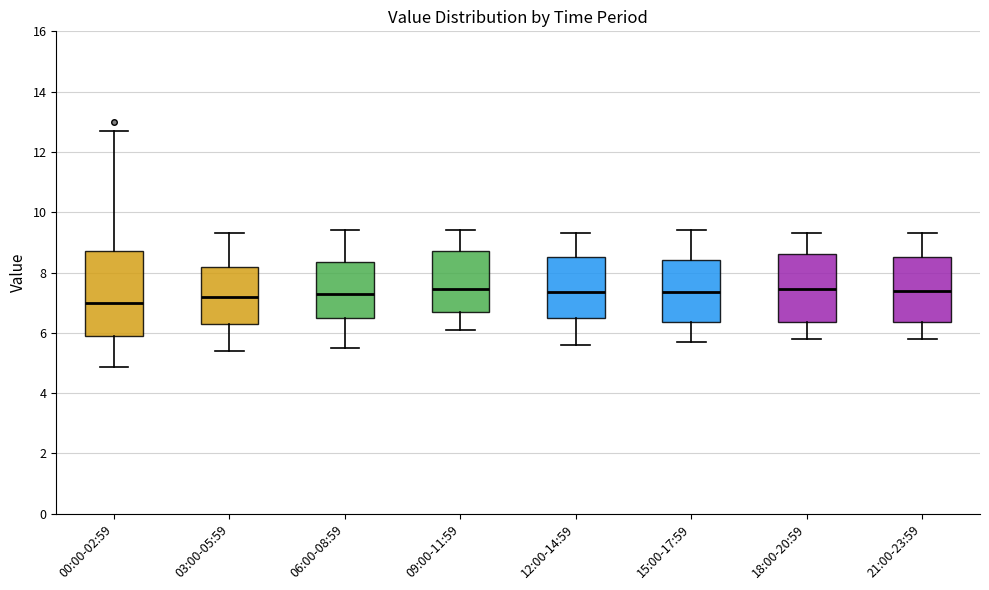

Reading left to right, transcribe this box plot: for each box, give where its median line is, the range the box spans, and where its two whiskers end, as read against the y-axis. The values are not printed on the chart, so give them approximately, as read against the axis.

00:00-02:59: median 7.0, box 5.8 to 8.8, whiskers 4.8 to 12.8
03:00-05:59: median 7.2, box 6.2 to 8.2, whiskers 5.4 to 9.4
06:00-08:59: median 7.4, box 6.4 to 8.4, whiskers 5.6 to 9.4
09:00-11:59: median 7.4, box 6.6 to 8.8, whiskers 6.2 to 9.4
12:00-14:59: median 7.4, box 6.4 to 8.6, whiskers 5.6 to 9.4
15:00-17:59: median 7.4, box 6.4 to 8.4, whiskers 5.8 to 9.4
18:00-20:59: median 7.4, box 6.4 to 8.6, whiskers 5.8 to 9.4
21:00-23:59: median 7.4, box 6.4 to 8.6, whiskers 5.8 to 9.4